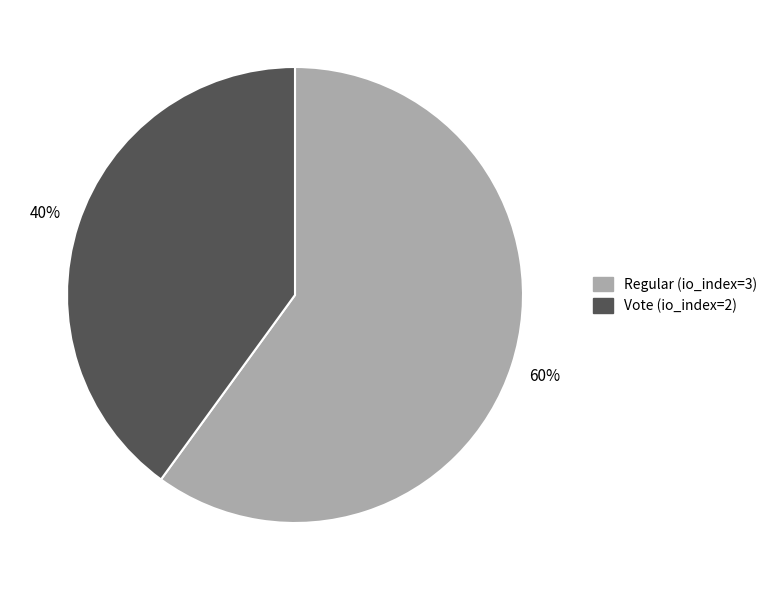

Is Regular (io_index=3) the majority of the pie?

Yes